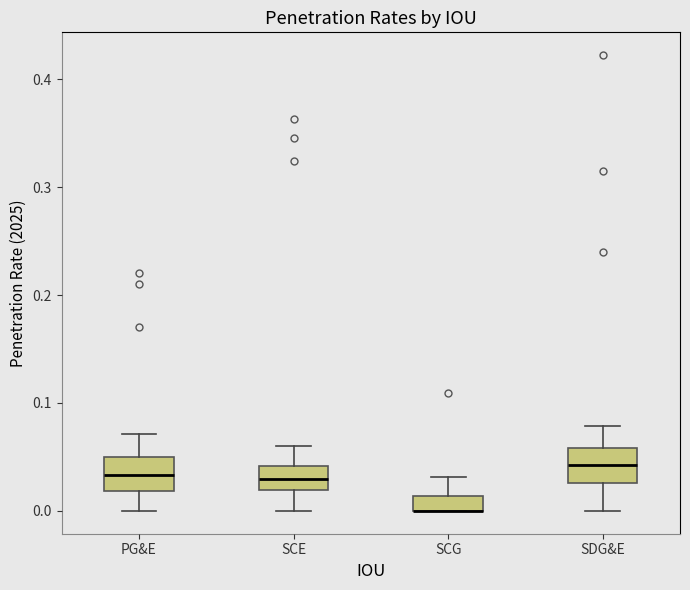

Where is the upper edge of the box for SCG on the y-axis? The values are not printed on the chart, so give them approximately, as read against the axis.

0.01